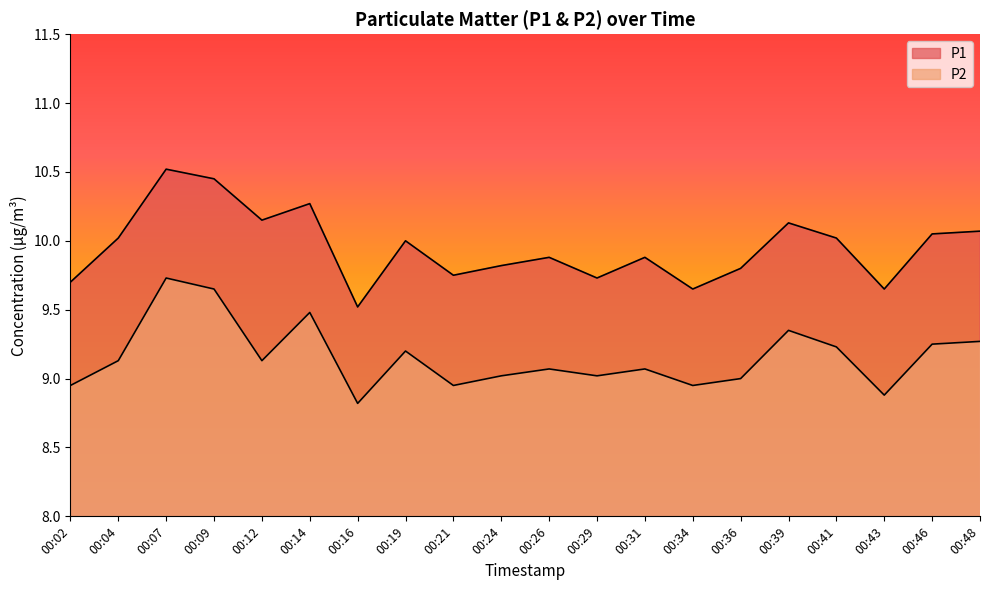

How many series are shown in this chart?

2